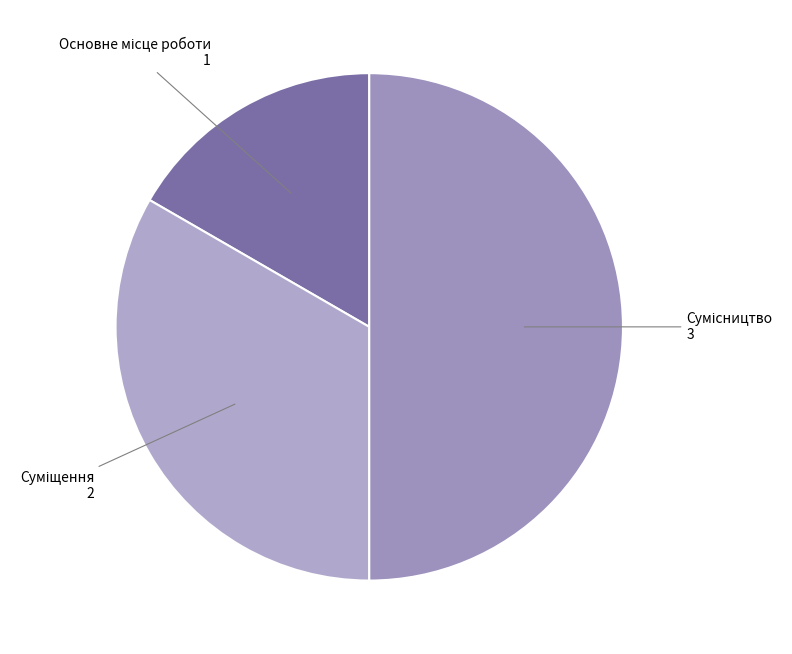

Rank the categories by value from highest to lowest.

Сумісництво, Суміщення, Основне місце роботи